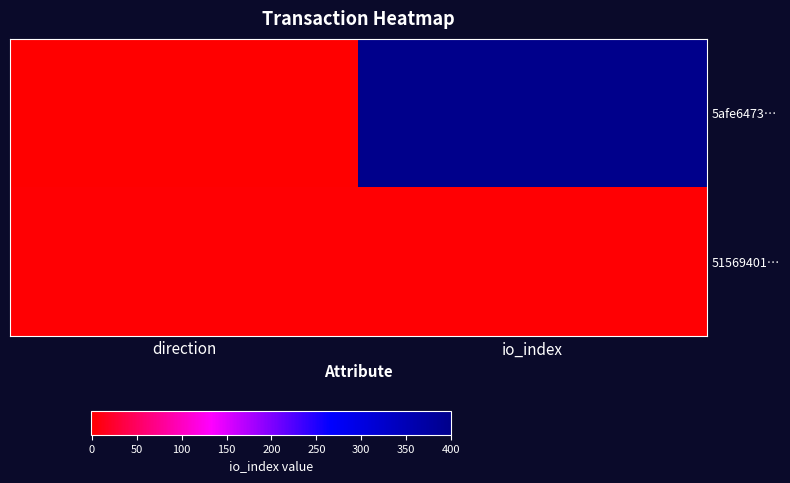

Which label corresponds to the largest value in the chart?

io_index